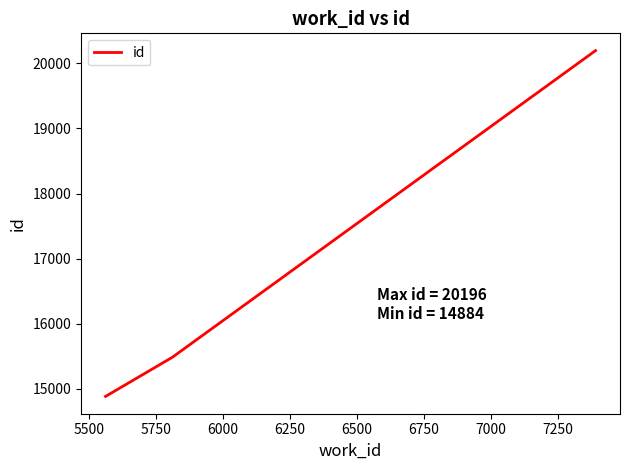

How many values are below 15487?

1